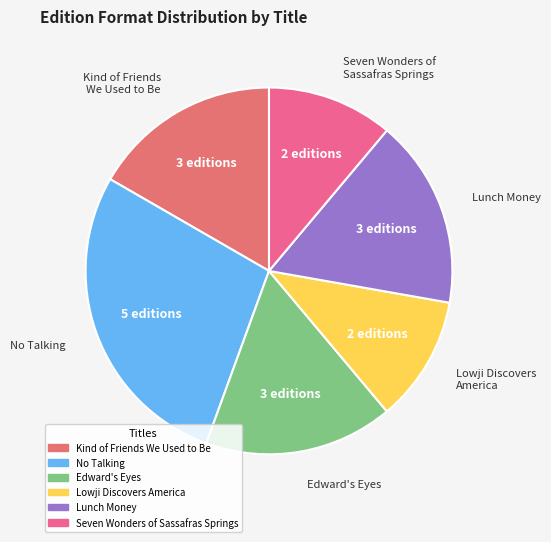

Do No Talking and Seven Wonders of Sassafras Springs together represent more than half of the pie?

No